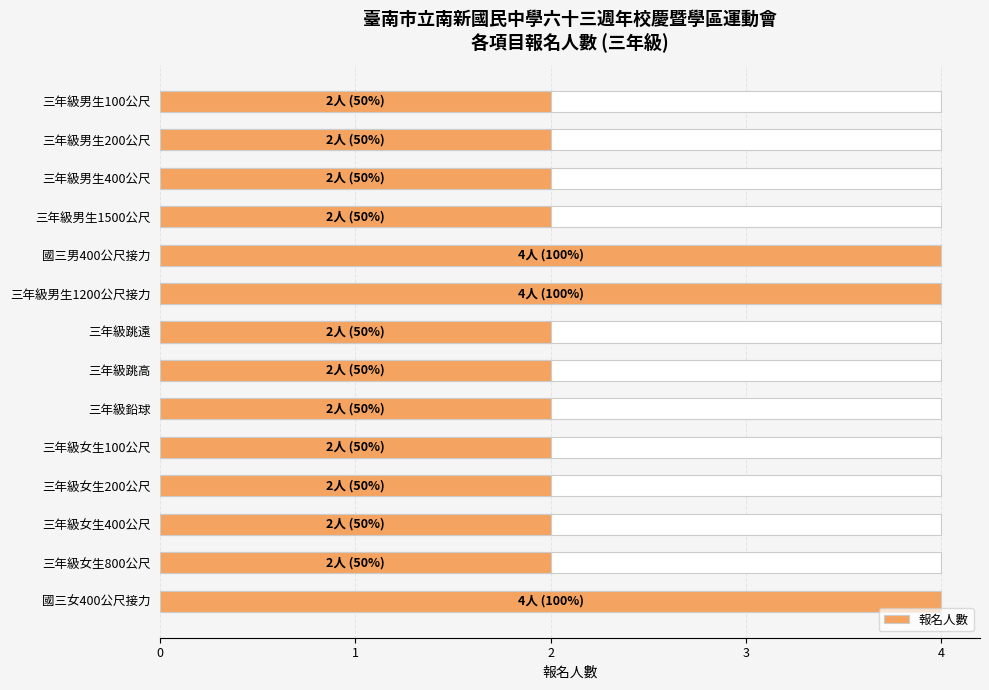

What is the value of the 3rd bar from the left?

2